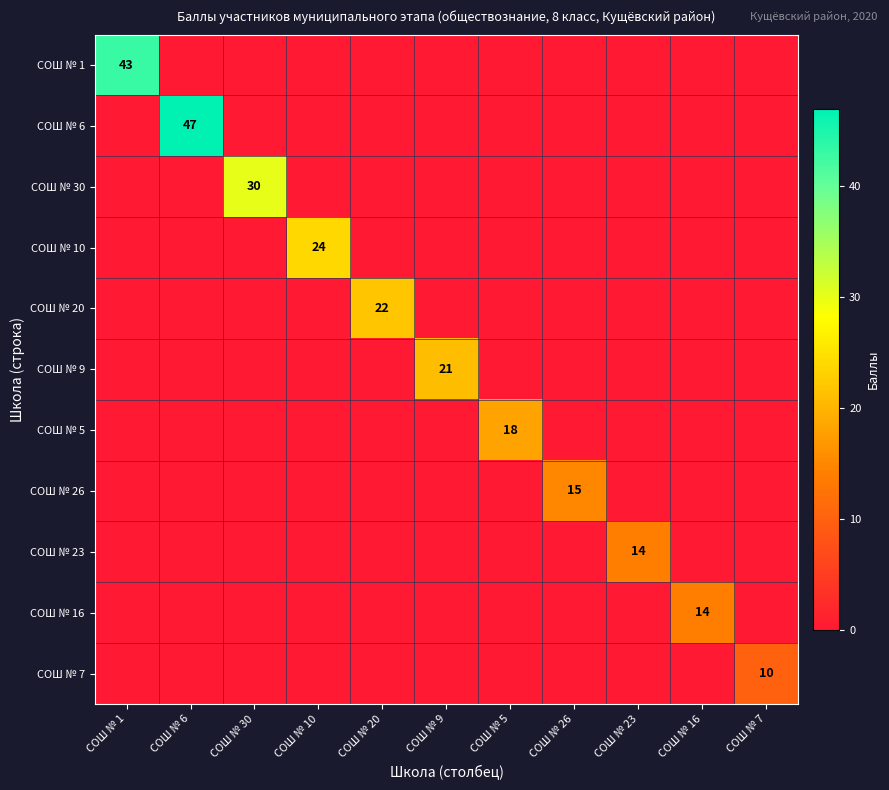

At which category is the sum across all series the highest?

СОШ № 6